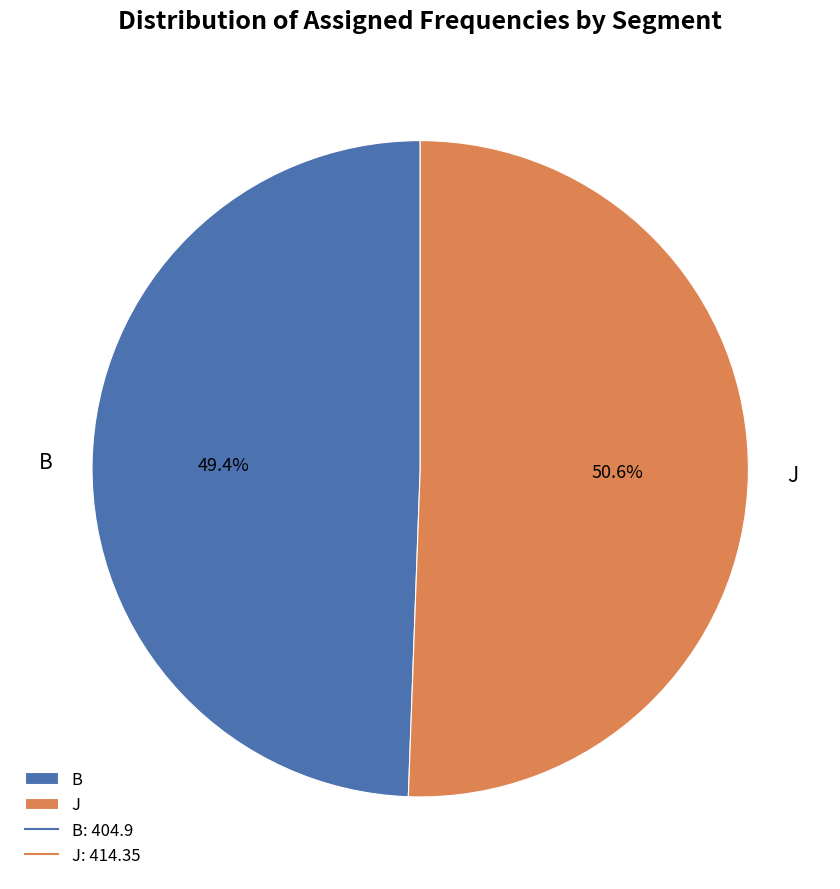

Count the number of slices in the pie.

2